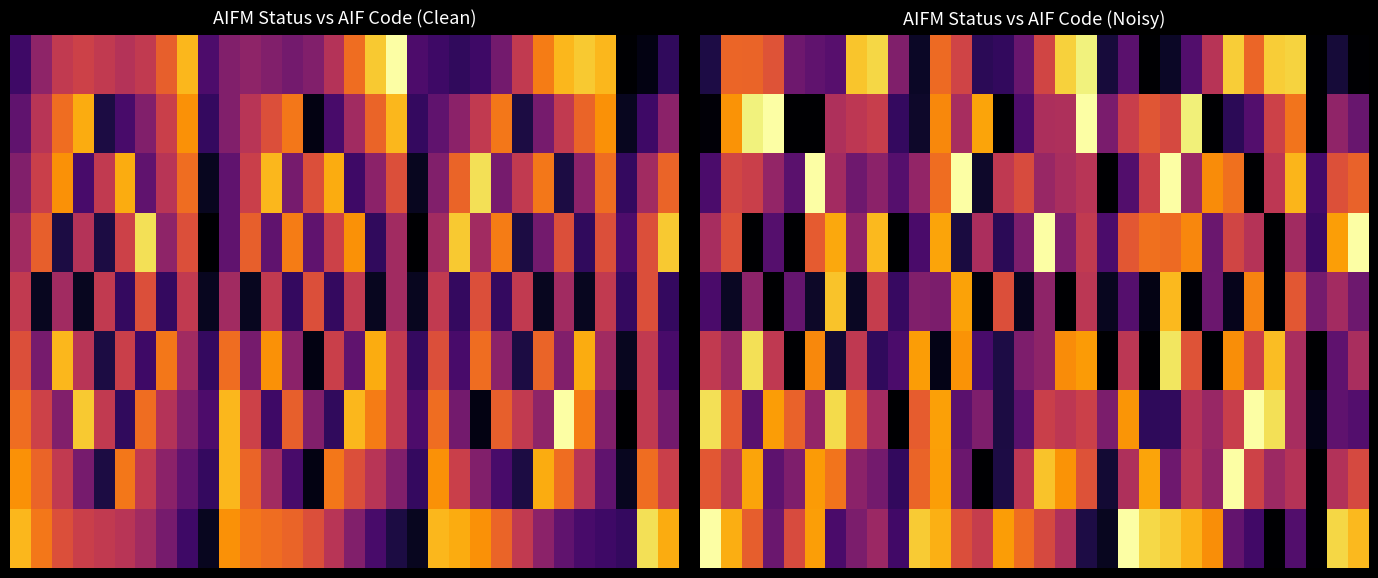

What is the maximum value shown in the chart?

1.0